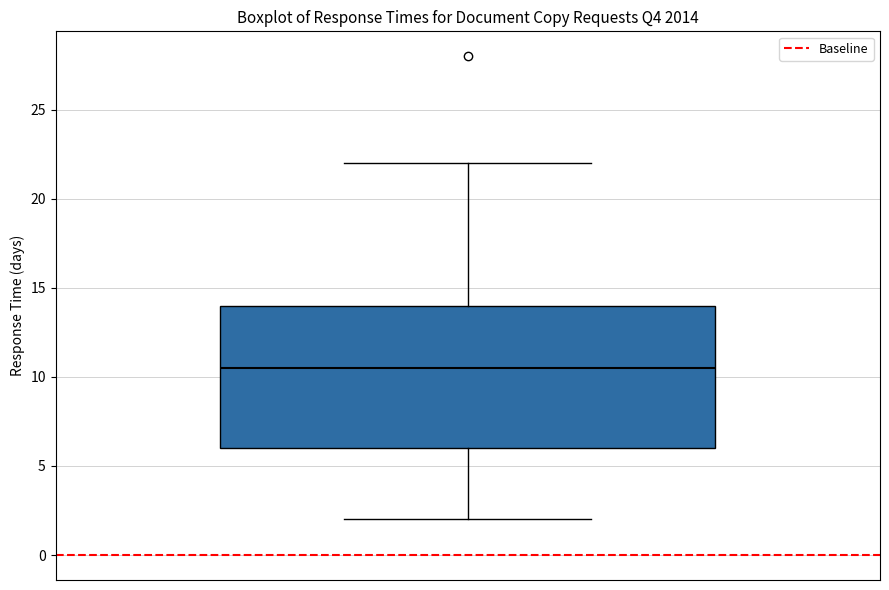

Read this box plot against the y-axis: the position of the median line, the range covered by the box, and the ends of both whiskers. The values are not printed on the chart, so give them approximately, as read against the axis.

median 10.5, box 6.0 to 14.0, whiskers 2.0 to 22.0